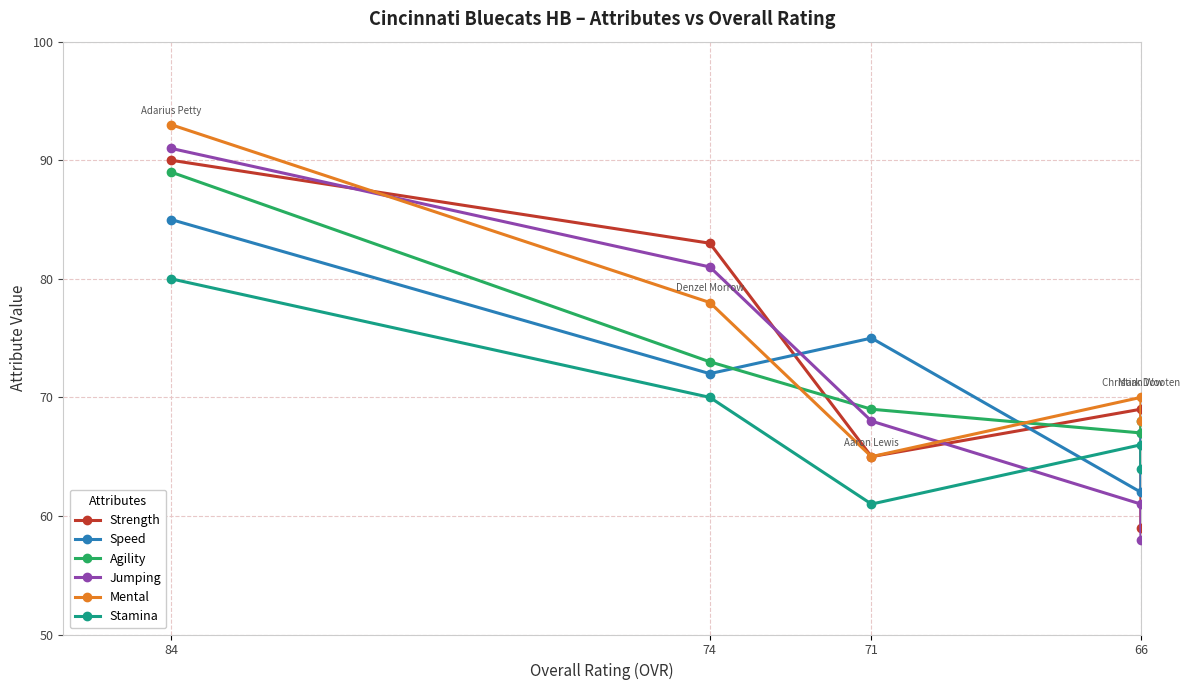

At which label does Agility reach its minimum?

66